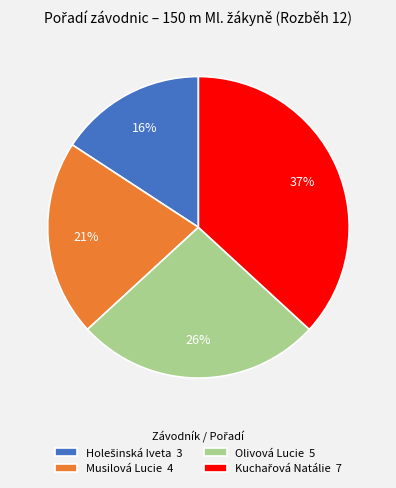

To the nearest percent, what is the average slice percentage?

25%